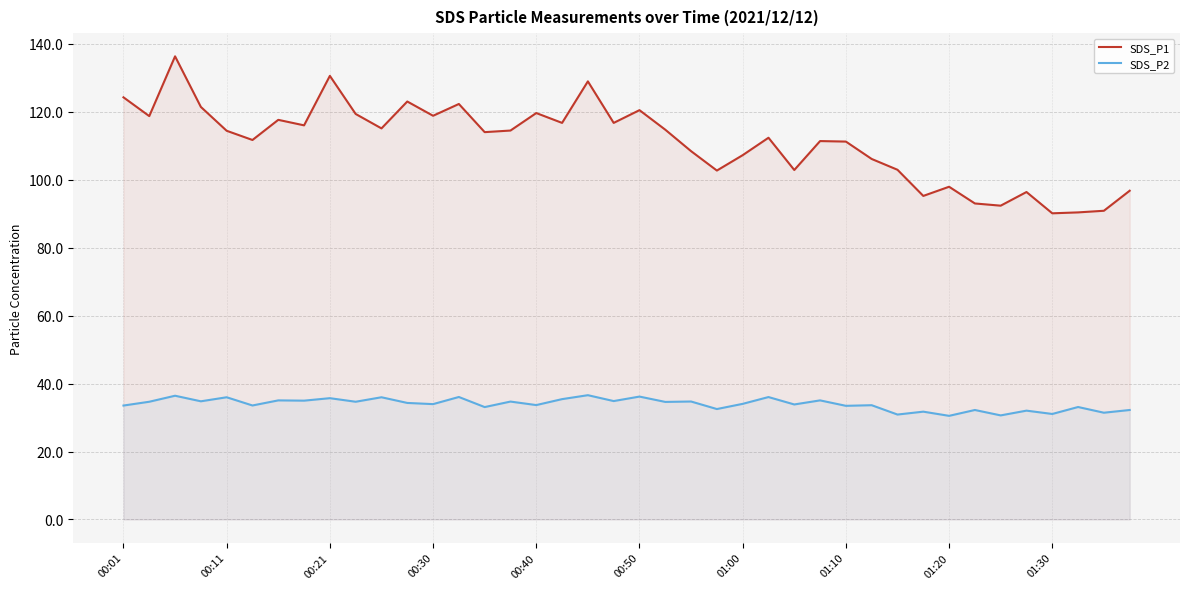

Does the chart display data point markers on the line(s)?

No